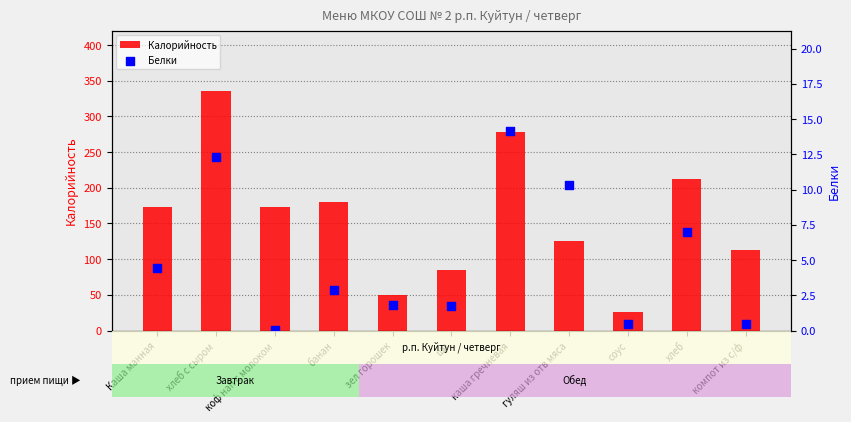

Which series has the largest total across all categories?

Калорийность